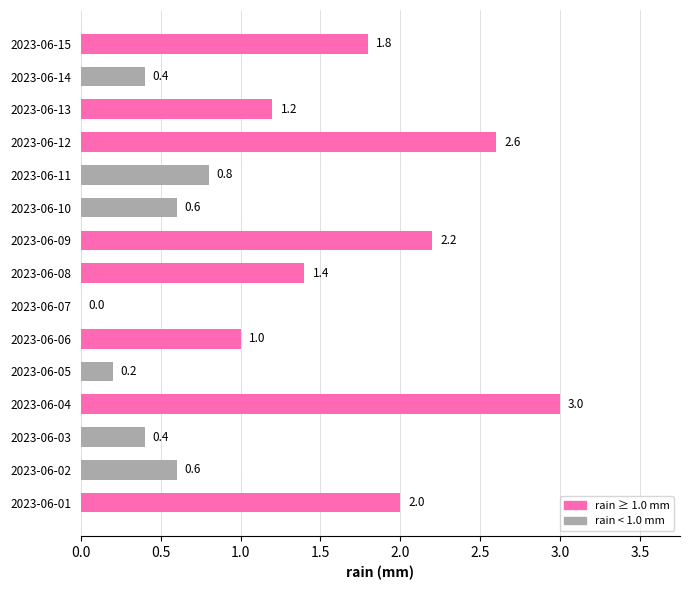

At which label is the value closest to 1?

2023-06-06